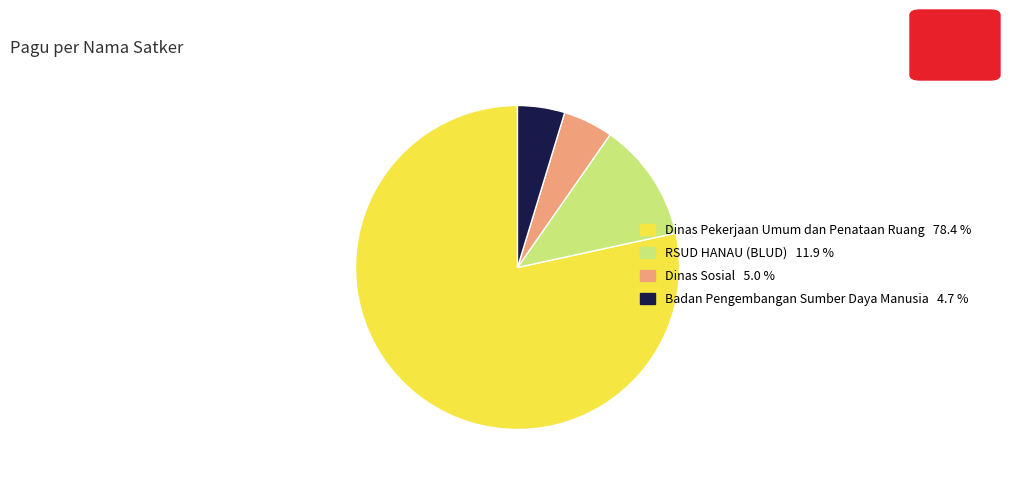

Is the sum of Dinas Pekerjaan Umum dan Penataan Ruang 78.4 % and RSUD HANAU (BLUD) 11.9 % greater than half?

Yes